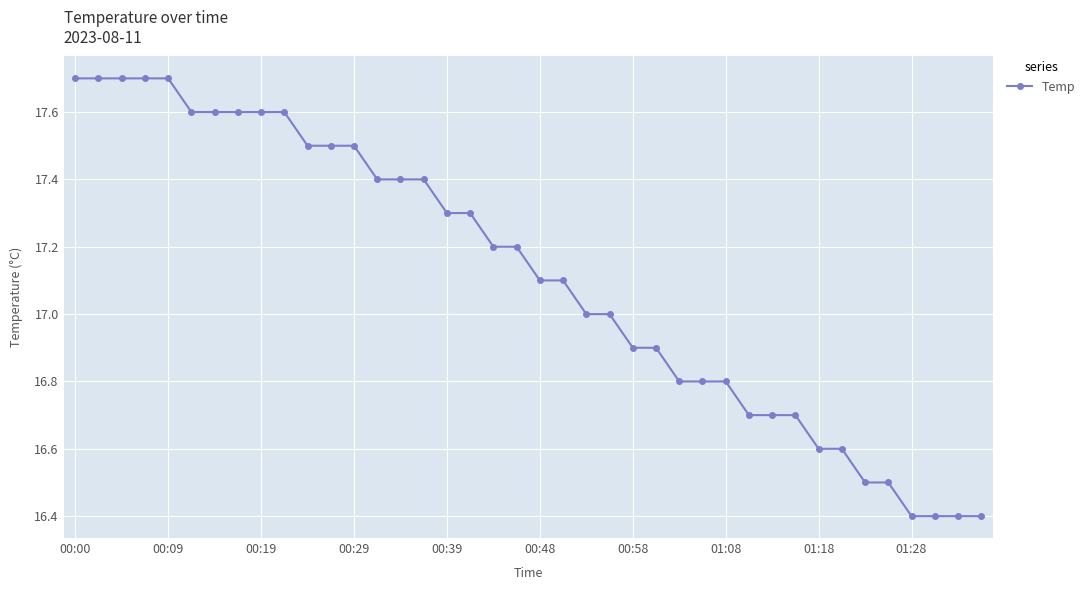

What is the sum of all values?

684.5